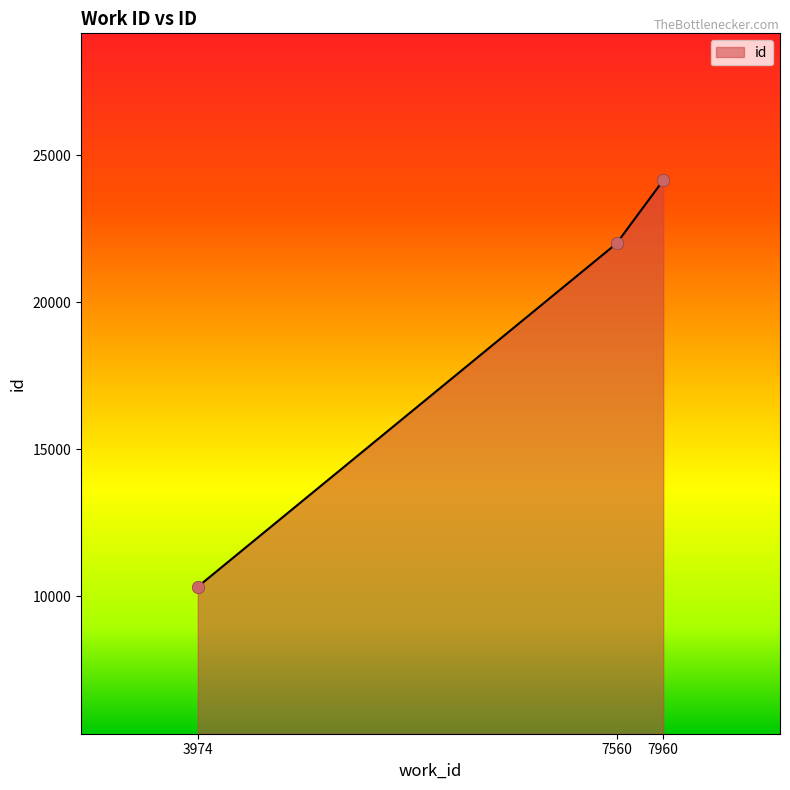

What is the change in value from 3974 to 7560?

+11678